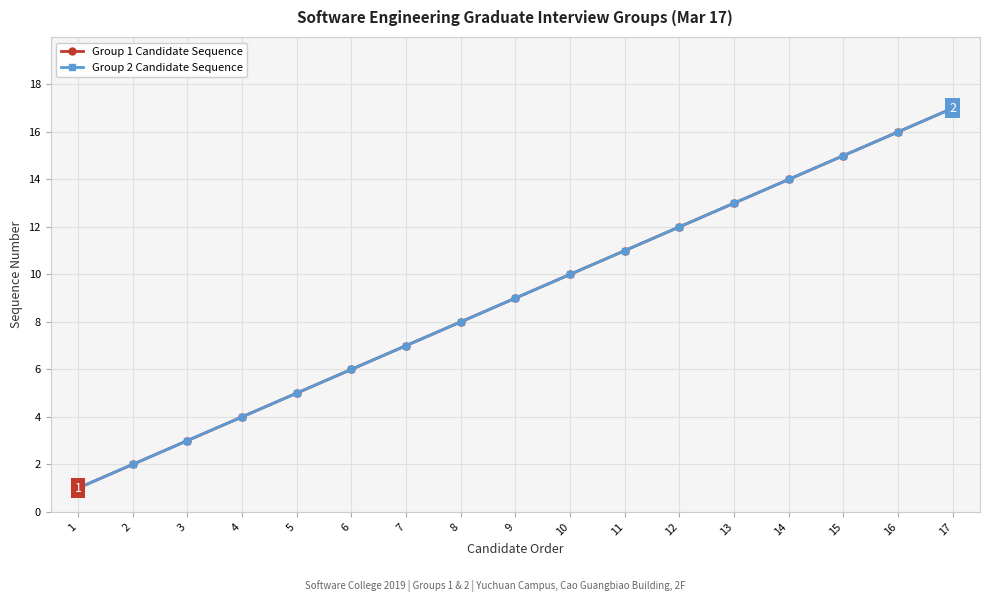

What is the average value of the Group 2 Candidate Sequence series?

9